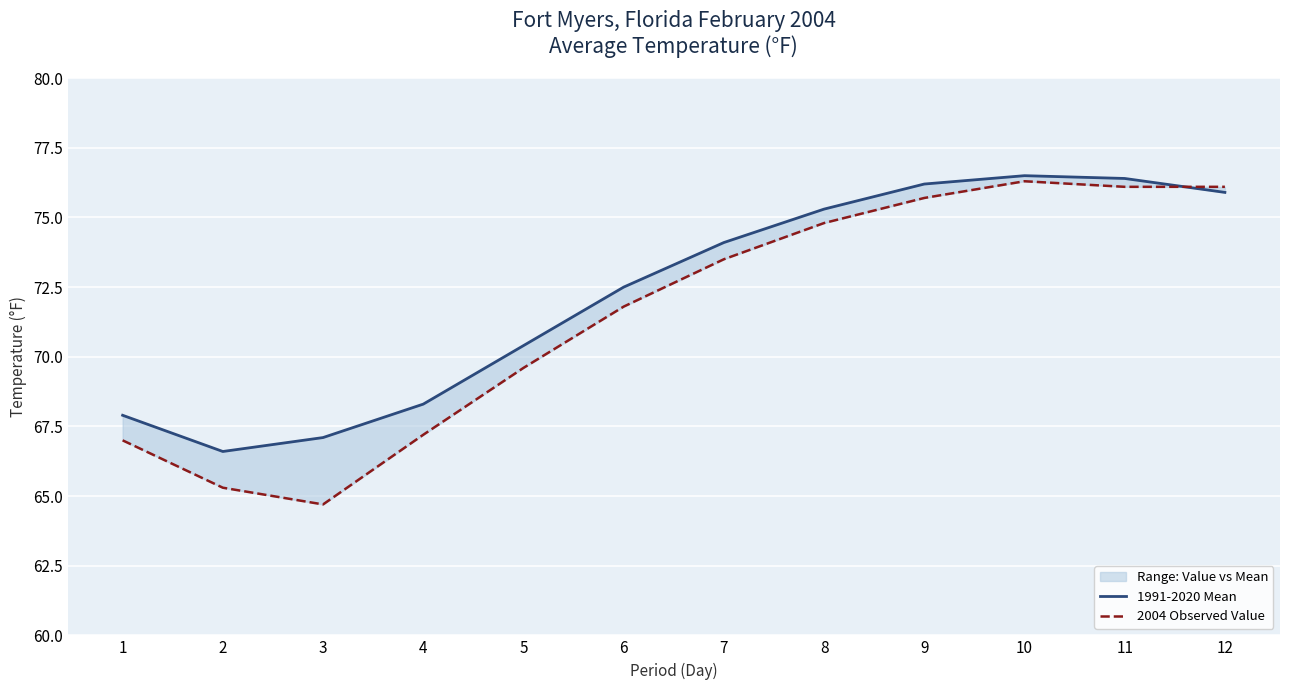

How many lines are shown in the chart?

2